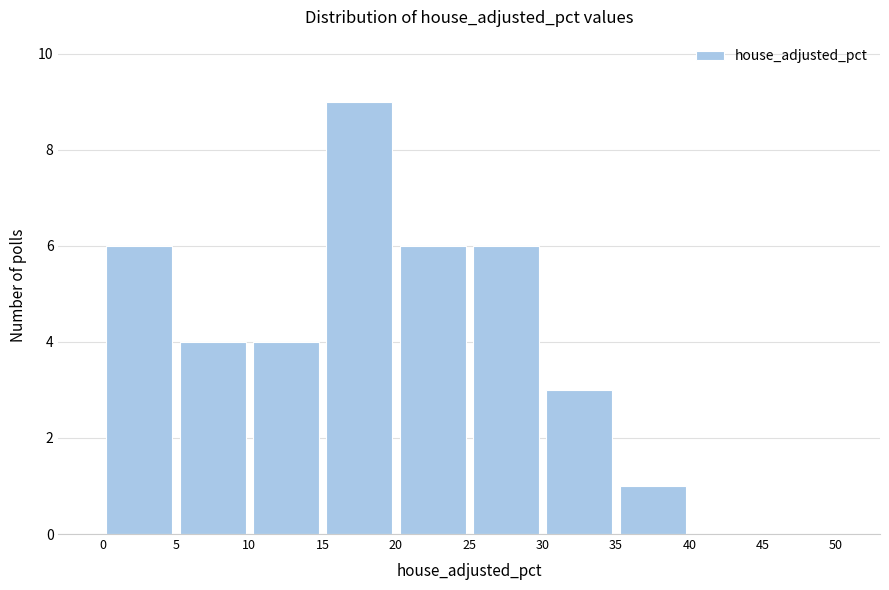

Reading left to right, list every bar in this chart as the range it spans on the x-axis followed by its height. The values are not printed on the chart, so give them approximately, as read against the axis.

0 to 5: 6
5 to 10: 4
10 to 15: 4
15 to 20: 9
20 to 25: 6
25 to 30: 6
30 to 35: 3
35 to 40: 1
40 to 45: 0
45 to 50: 0